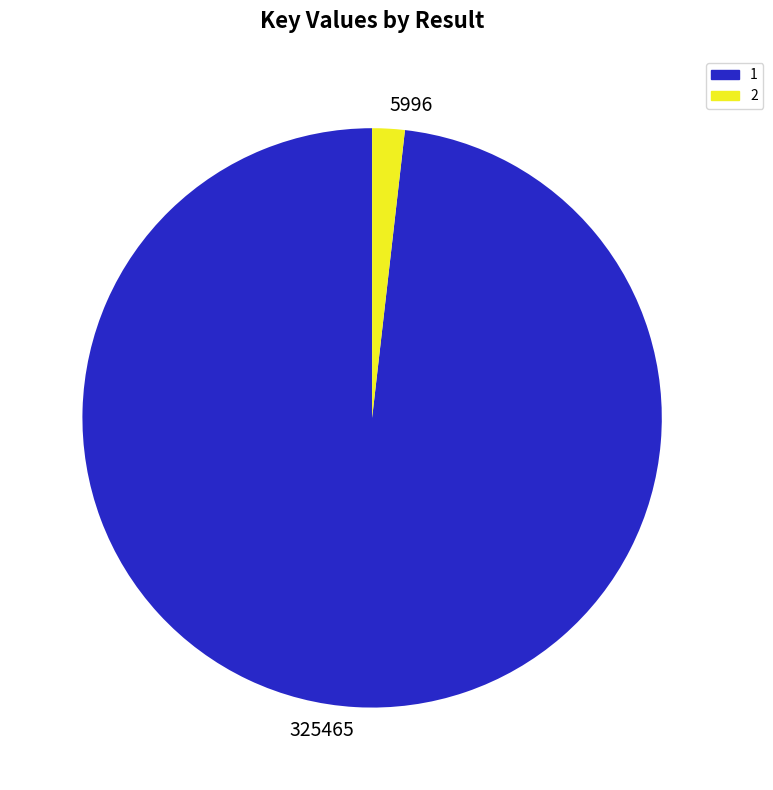

What is the smallest slice in the pie chart?

5996